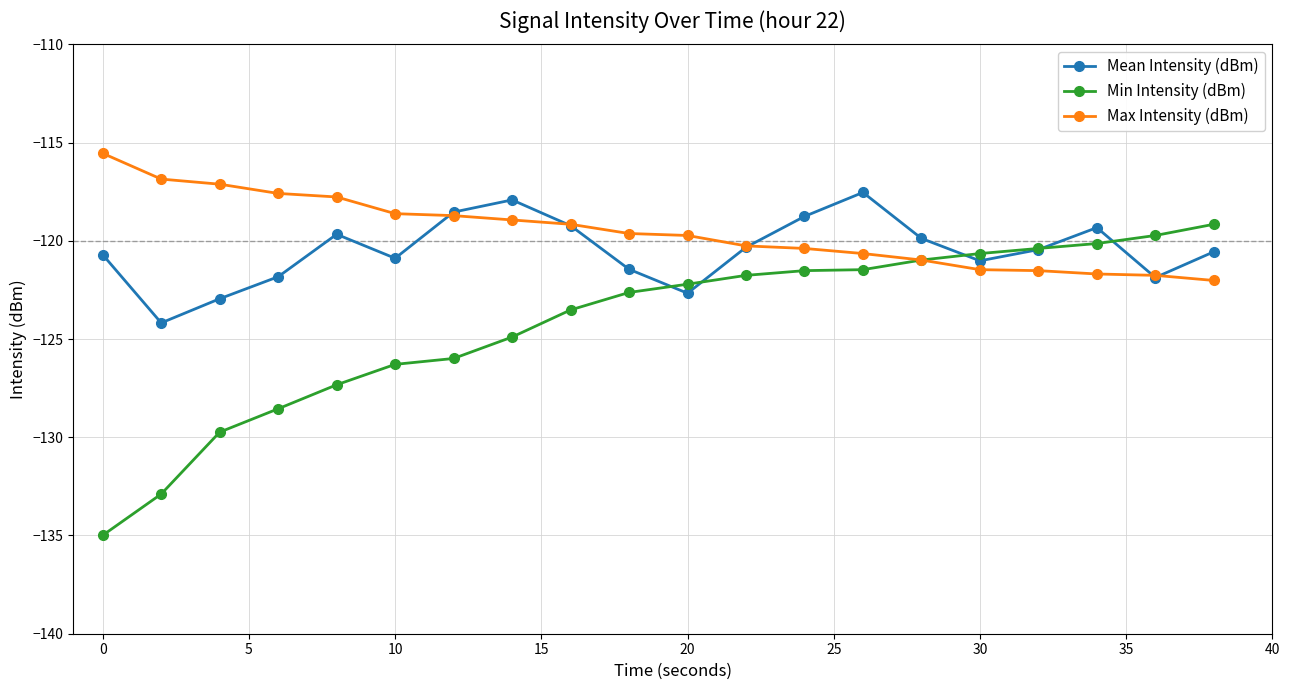

What is the lowest value of the Min Intensity (dBm) series?

-135.0